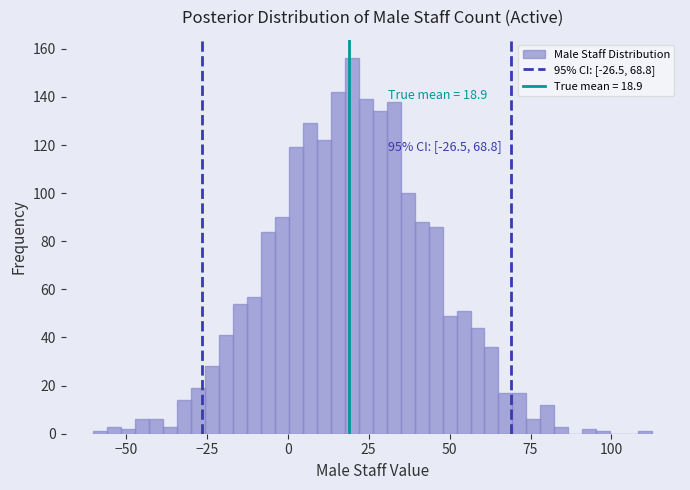

Around what value on the x-axis is the tallest bar? Give the approximate position of its centre, as read against the axis.

20